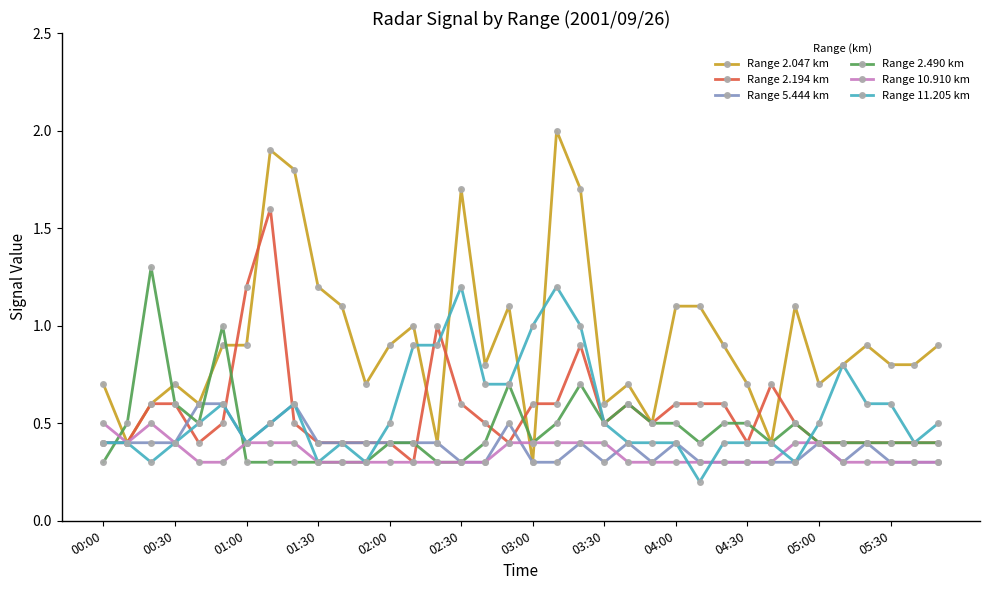

What is the value of the Range 11.205 km point at the 30th from the left?

0.3